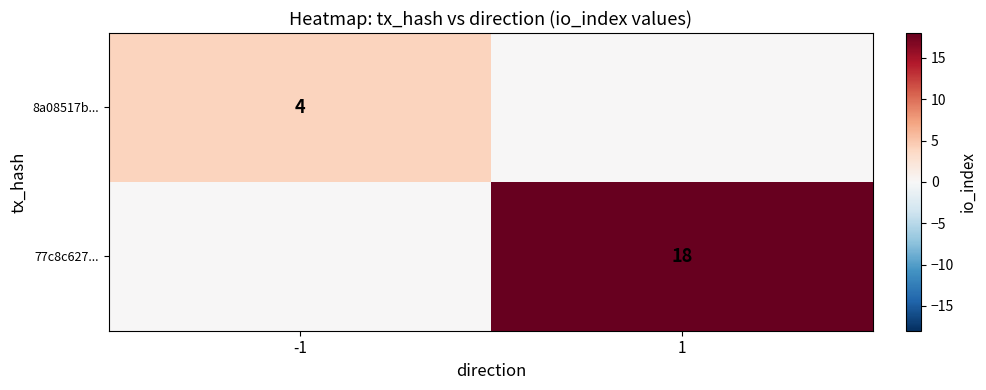

Is it true that 77c8c627... equals 31 at 1?

False